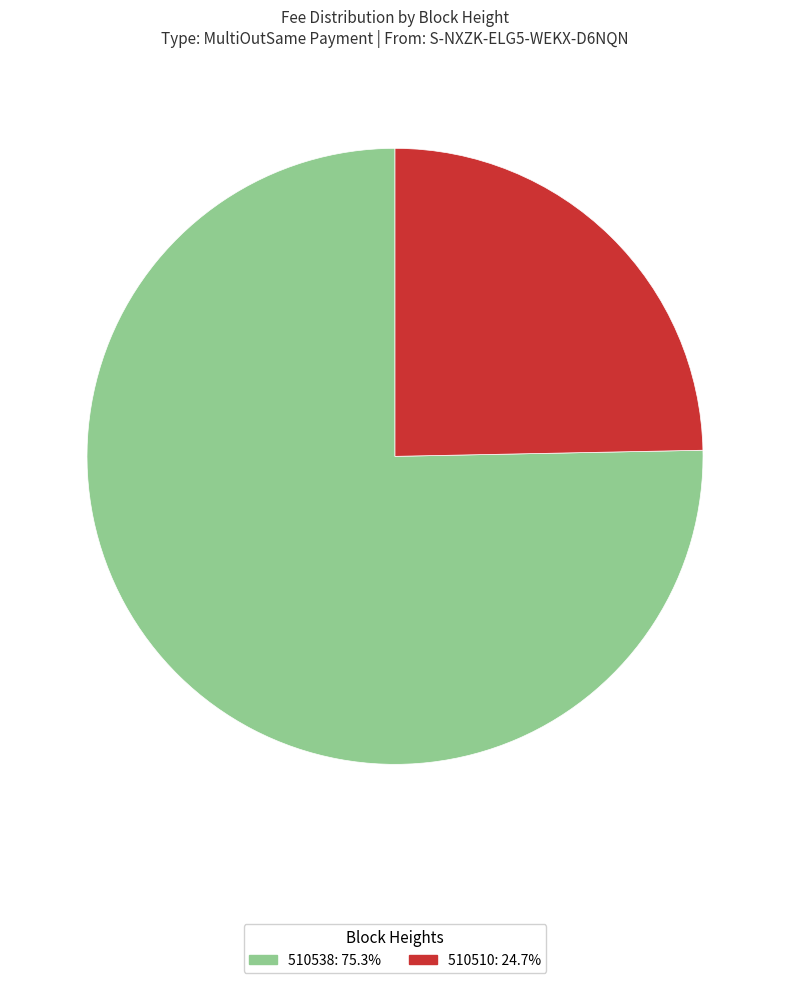

Does 510510 represent more than half of the total?

No